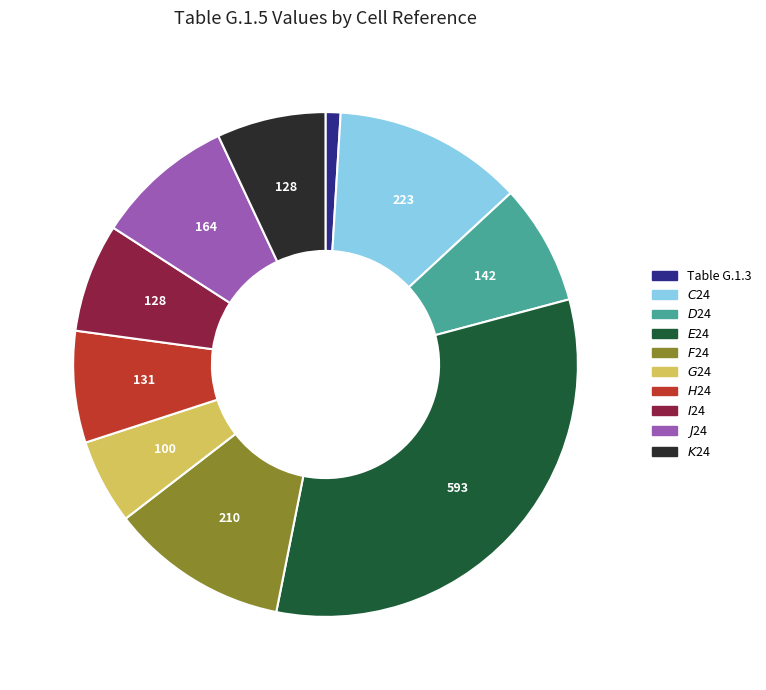

What is the ratio of the value at $I$24 to the value at $H$24?

1.0